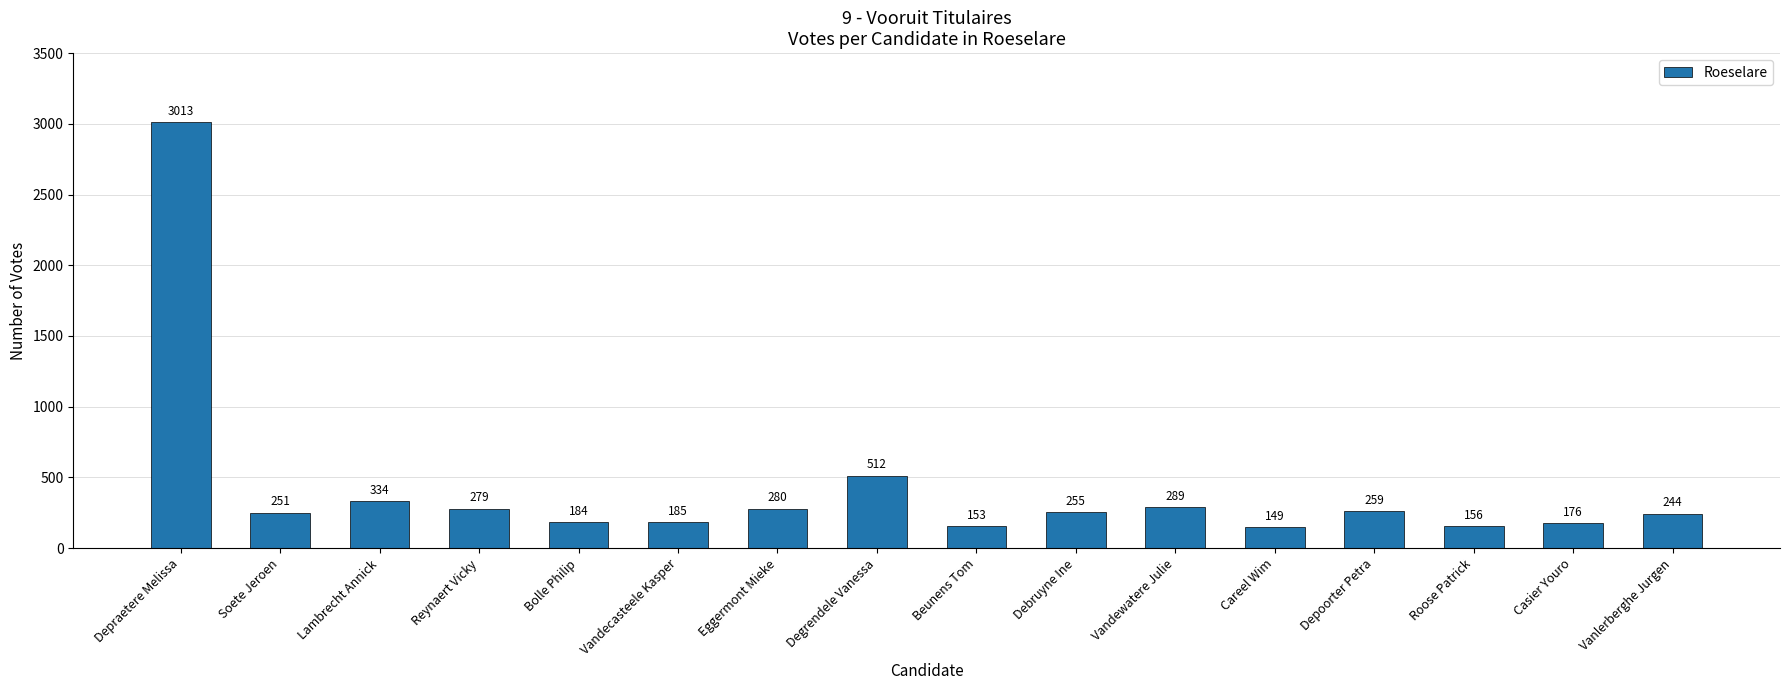

Does the chart contain stacked bars?

No